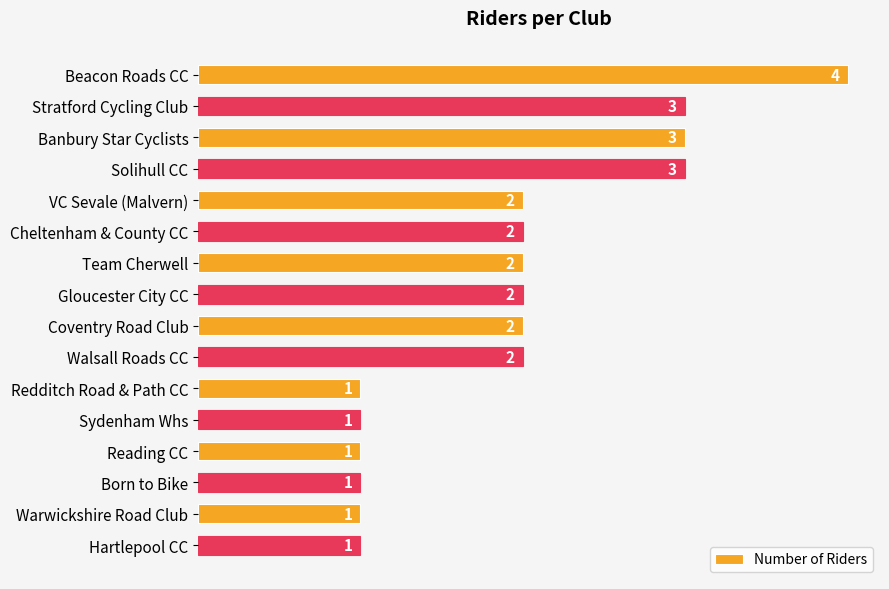

The chart shows a value of 3 at Gloucester City CC. True or false?

False